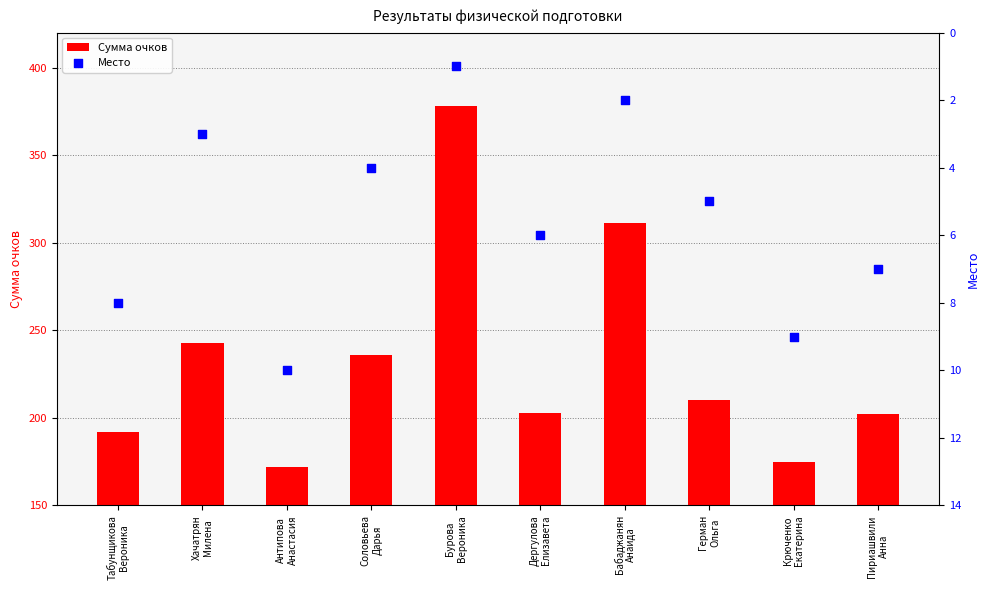

What are all the series names shown in the legend?

Сумма очков, Место